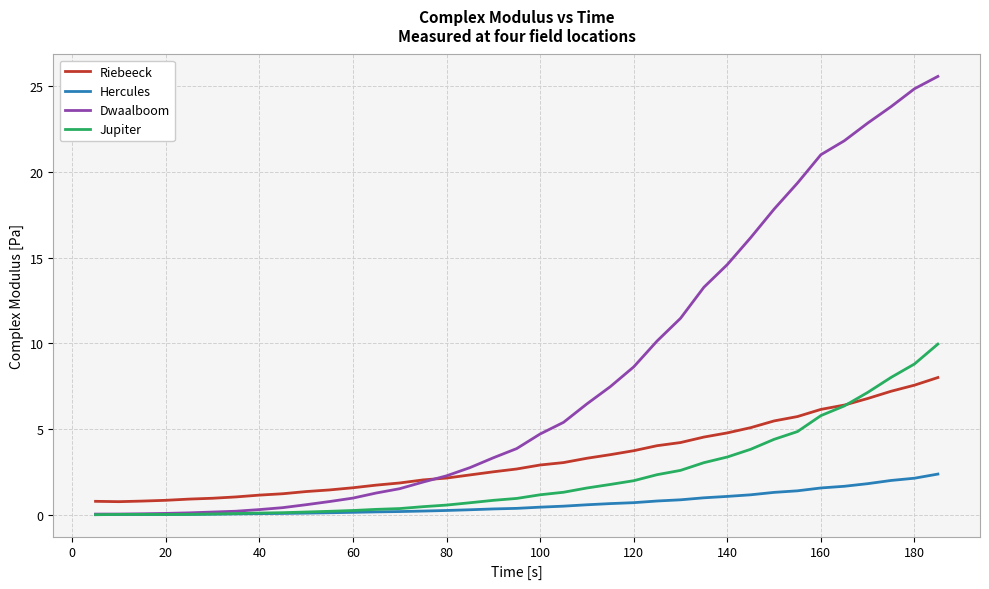

True or false: Riebeeck and Hercules cross at least once.

False